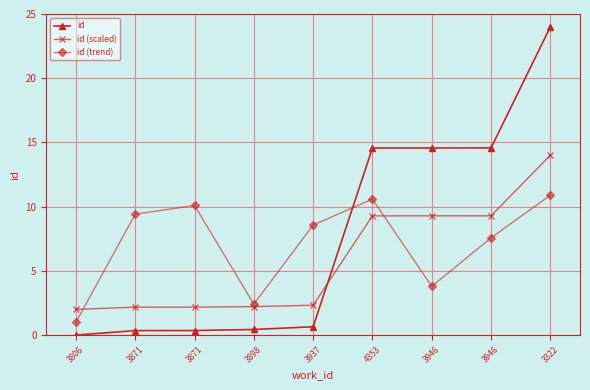

After their last crossing, which series has the higher values: id or id (trend)?

id